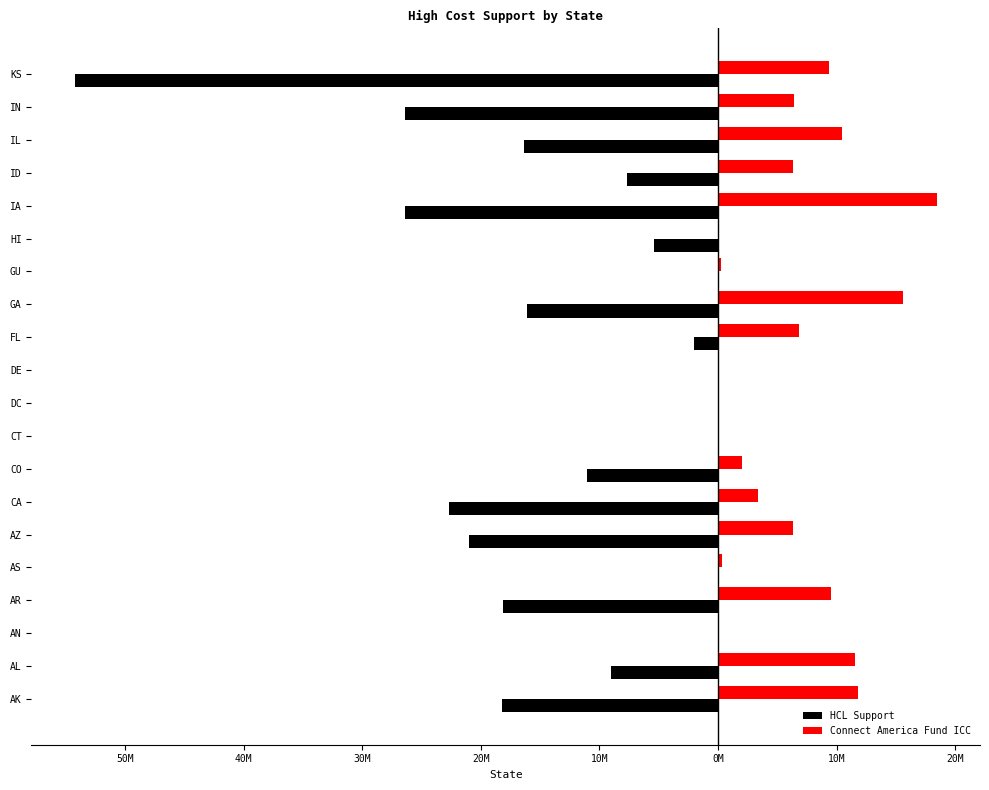

What are all the series names shown in the legend?

HCL Support, Connect America Fund ICC